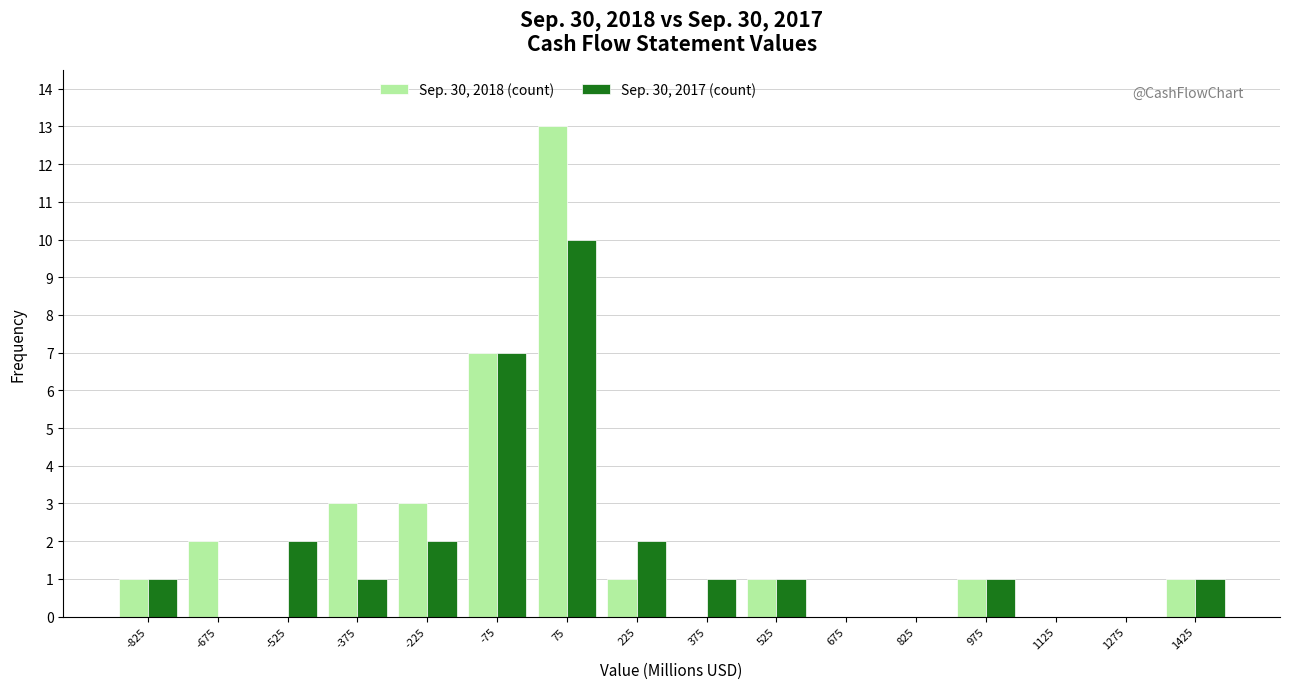

Reading left to right, list every range on the x-axis with the height of the bar of each series over it. Neither the bar edges nor the heights are printed on the chart, so give them approximately, as read against the axes.

-900 to -750: Sep. 30, 2018 (count)=1	Sep. 30, 2017 (count)=1
-750 to -600: Sep. 30, 2018 (count)=2	Sep. 30, 2017 (count)=0
-600 to -450: Sep. 30, 2018 (count)=0	Sep. 30, 2017 (count)=2
-450 to -300: Sep. 30, 2018 (count)=3	Sep. 30, 2017 (count)=1
-300 to -150: Sep. 30, 2018 (count)=3	Sep. 30, 2017 (count)=2
-150 to 0: Sep. 30, 2018 (count)=7	Sep. 30, 2017 (count)=7
0 to 150: Sep. 30, 2018 (count)=13	Sep. 30, 2017 (count)=10
150 to 300: Sep. 30, 2018 (count)=1	Sep. 30, 2017 (count)=2
300 to 450: Sep. 30, 2018 (count)=0	Sep. 30, 2017 (count)=1
450 to 600: Sep. 30, 2018 (count)=1	Sep. 30, 2017 (count)=1
600 to 750: Sep. 30, 2018 (count)=0	Sep. 30, 2017 (count)=0
750 to 900: Sep. 30, 2018 (count)=0	Sep. 30, 2017 (count)=0
900 to 1050: Sep. 30, 2018 (count)=1	Sep. 30, 2017 (count)=1
1050 to 1200: Sep. 30, 2018 (count)=0	Sep. 30, 2017 (count)=0
1200 to 1350: Sep. 30, 2018 (count)=0	Sep. 30, 2017 (count)=0
1350 to 1500: Sep. 30, 2018 (count)=1	Sep. 30, 2017 (count)=1